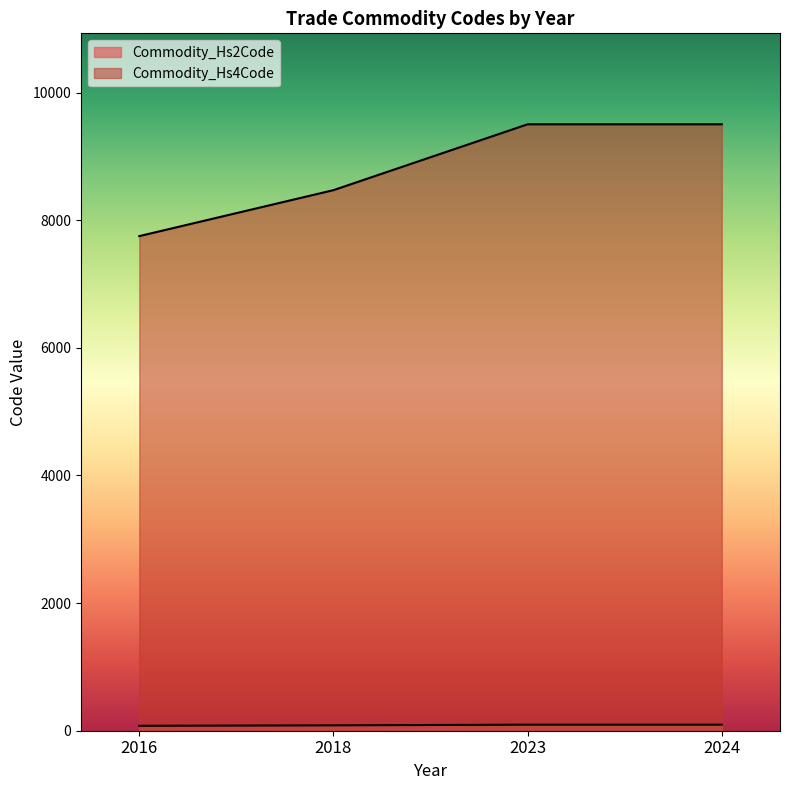

True or false: Commodity_Hs2Code has more than 0 points higher than both neighbors.

False